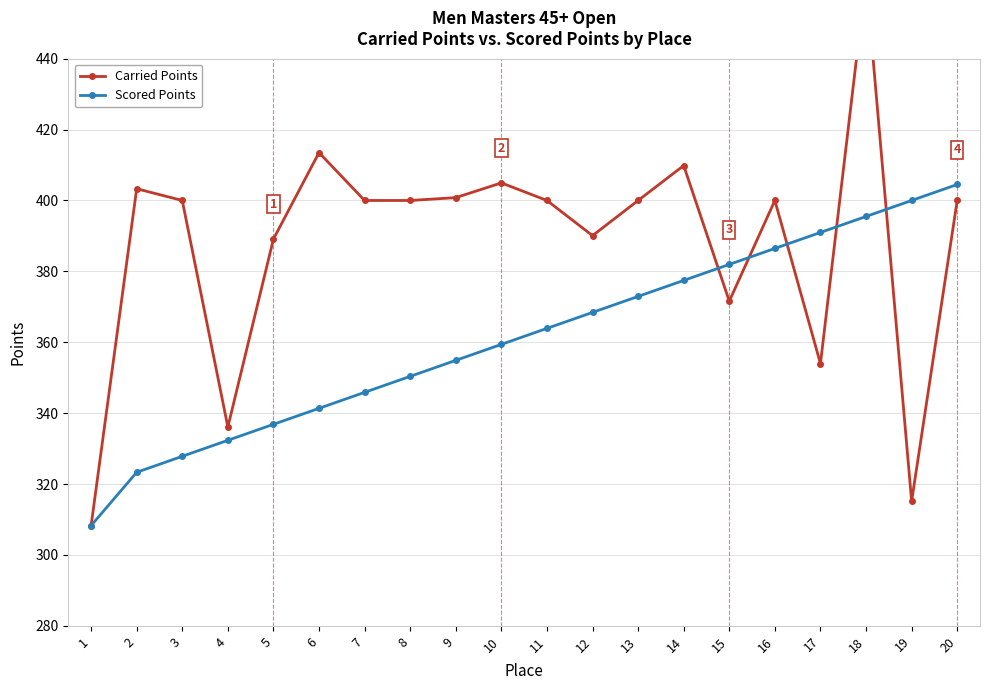

Reading left to right, transcribe all the data shown in this chart.

Carried Points: 308.3	403.3	400.0	336.1	389.1	413.5	400.0	400.0	400.8	405.0	400.0	390.1	400.0	409.9	371.6	400.0	354.0	462.8	315.2	400.0
Scored Points: 308.3	323.3	327.8	332.3	336.9	341.4	345.9	350.4	354.9	359.4	363.9	368.4	372.9	377.4	382.0	386.5	391.0	395.5	400.0	404.5